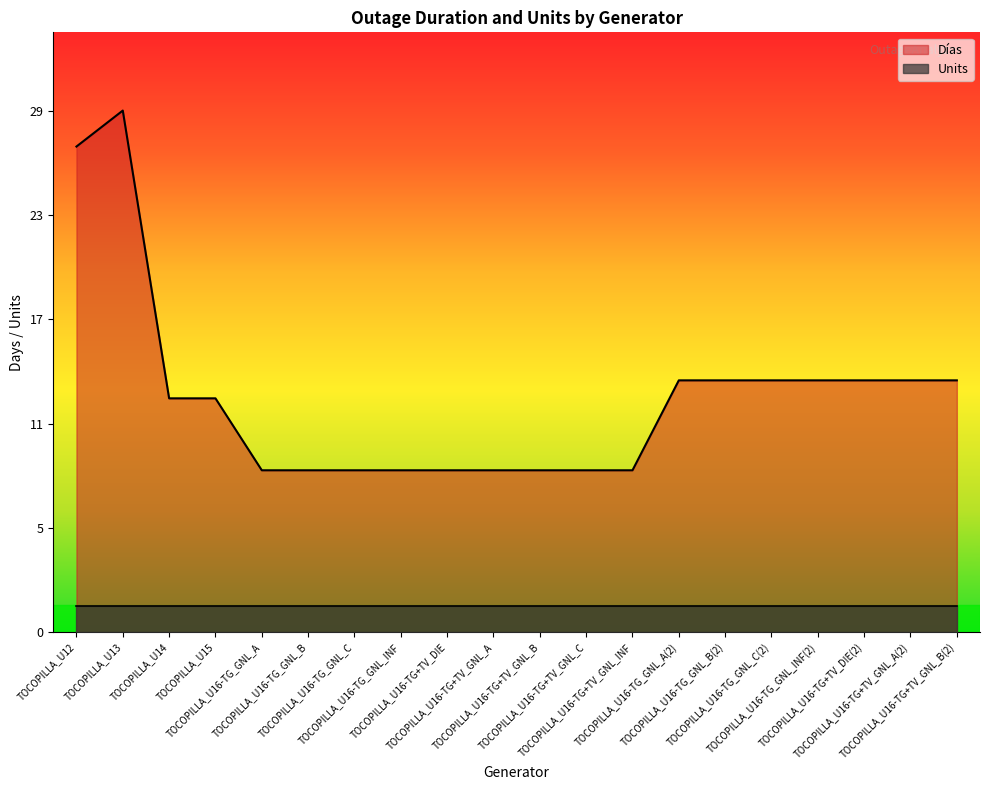

Which category has the highest value across all series?

TOCOPILLA_U13